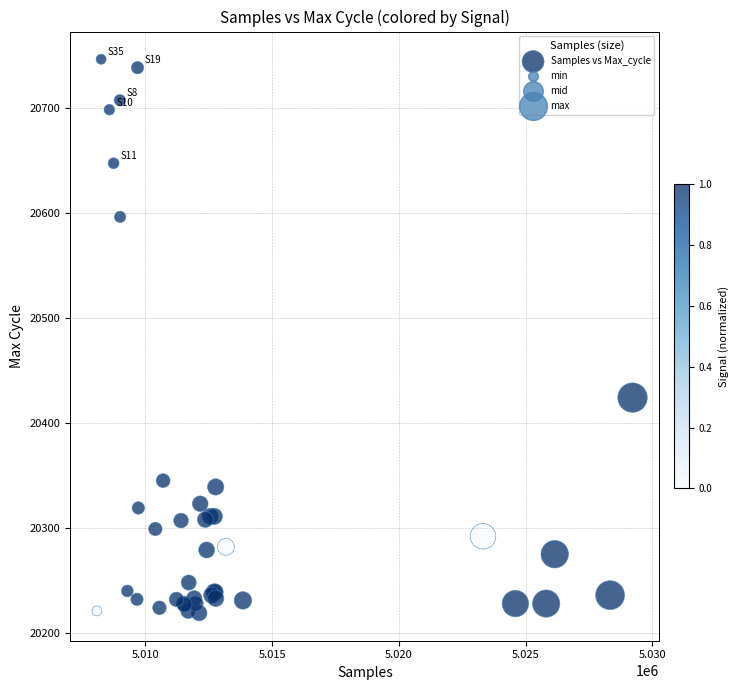

What Y value in the scatter plot is closest to 20482?

20424